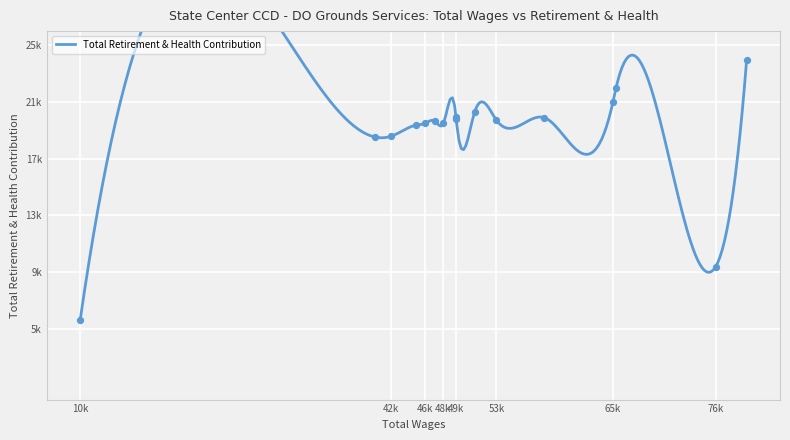

Which has a higher value, 13 or 2?

2